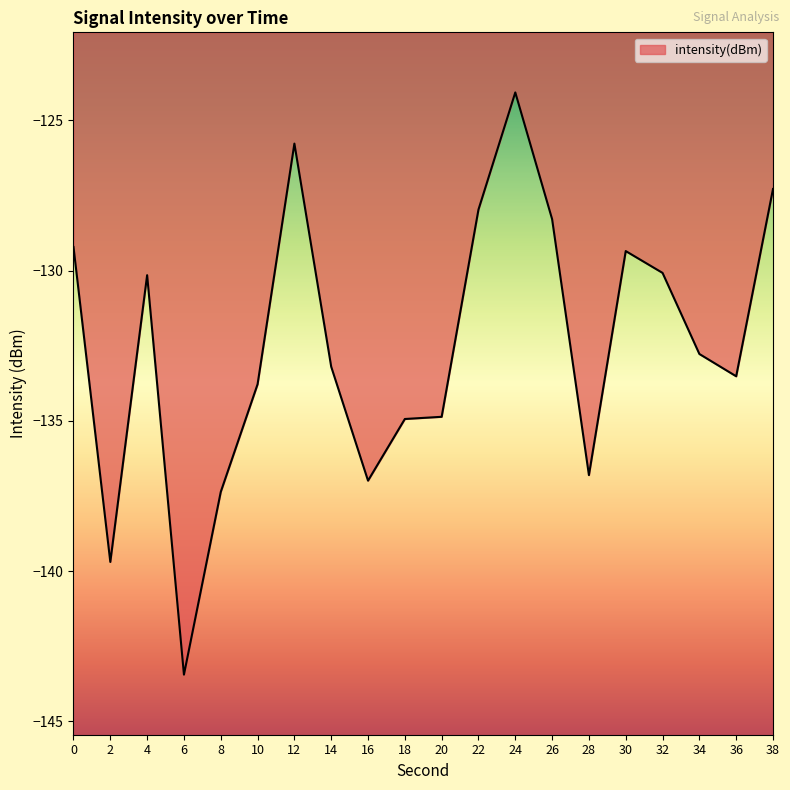

The value at 4 is -130.1. True or false?

True